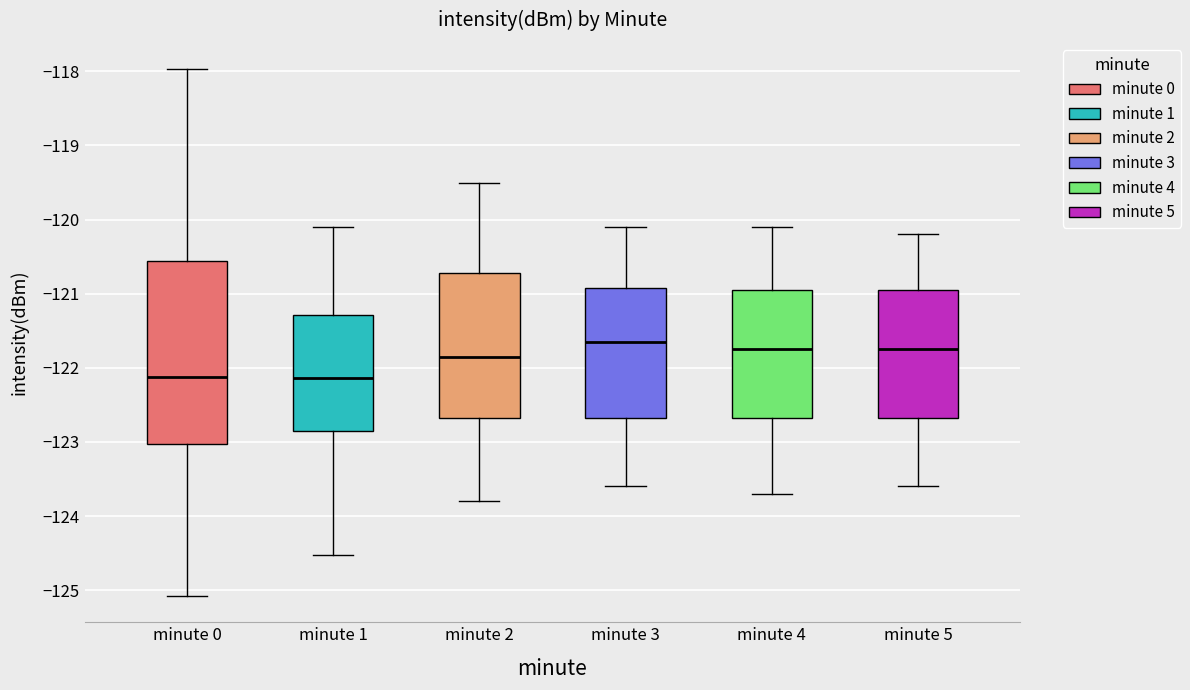

Reading left to right, transcribe this box plot: for each box, give where its median line is, the range the box spans, and where its two whiskers end, as read against the y-axis. The values are not printed on the chart, so give them approximately, as read against the axis.

minute 0: median -122.1, box -123.0 to -120.6, whiskers -125.1 to -118.0
minute 1: median -122.1, box -122.8 to -121.3, whiskers -124.5 to -120.1
minute 2: median -121.8, box -122.7 to -120.7, whiskers -123.8 to -119.5
minute 3: median -121.6, box -122.7 to -120.9, whiskers -123.6 to -120.1
minute 4: median -121.7, box -122.7 to -120.9, whiskers -123.7 to -120.1
minute 5: median -121.7, box -122.7 to -120.9, whiskers -123.6 to -120.2